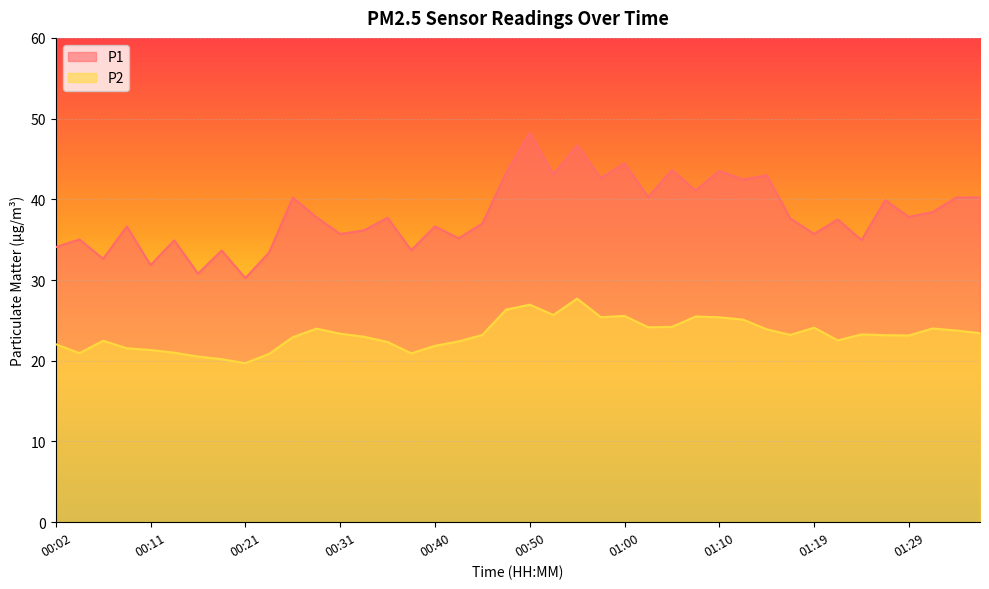

The value of P2 at 00:02 is 12.9. True or false?

False